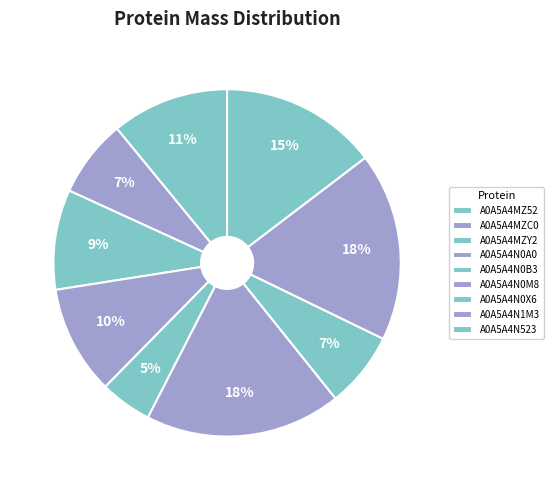

To the nearest percent, what percentage of the pie is A0A5A4N523?

15%